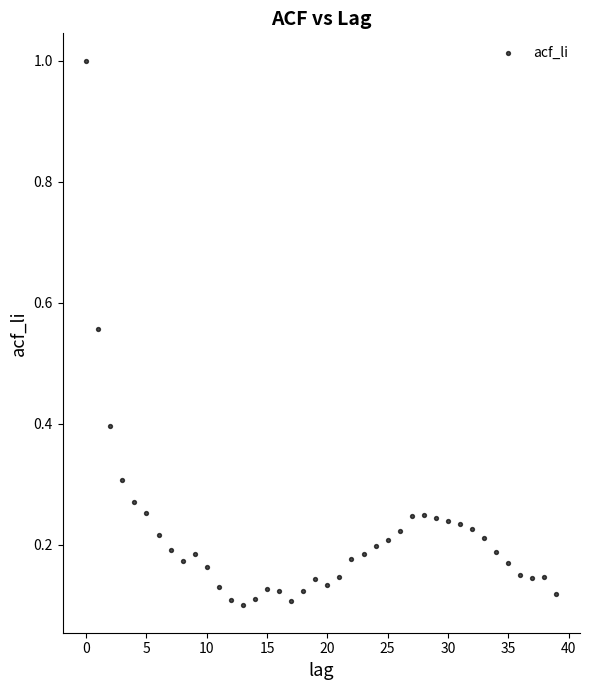

What is the range of Y values (max minus min)?

0.9